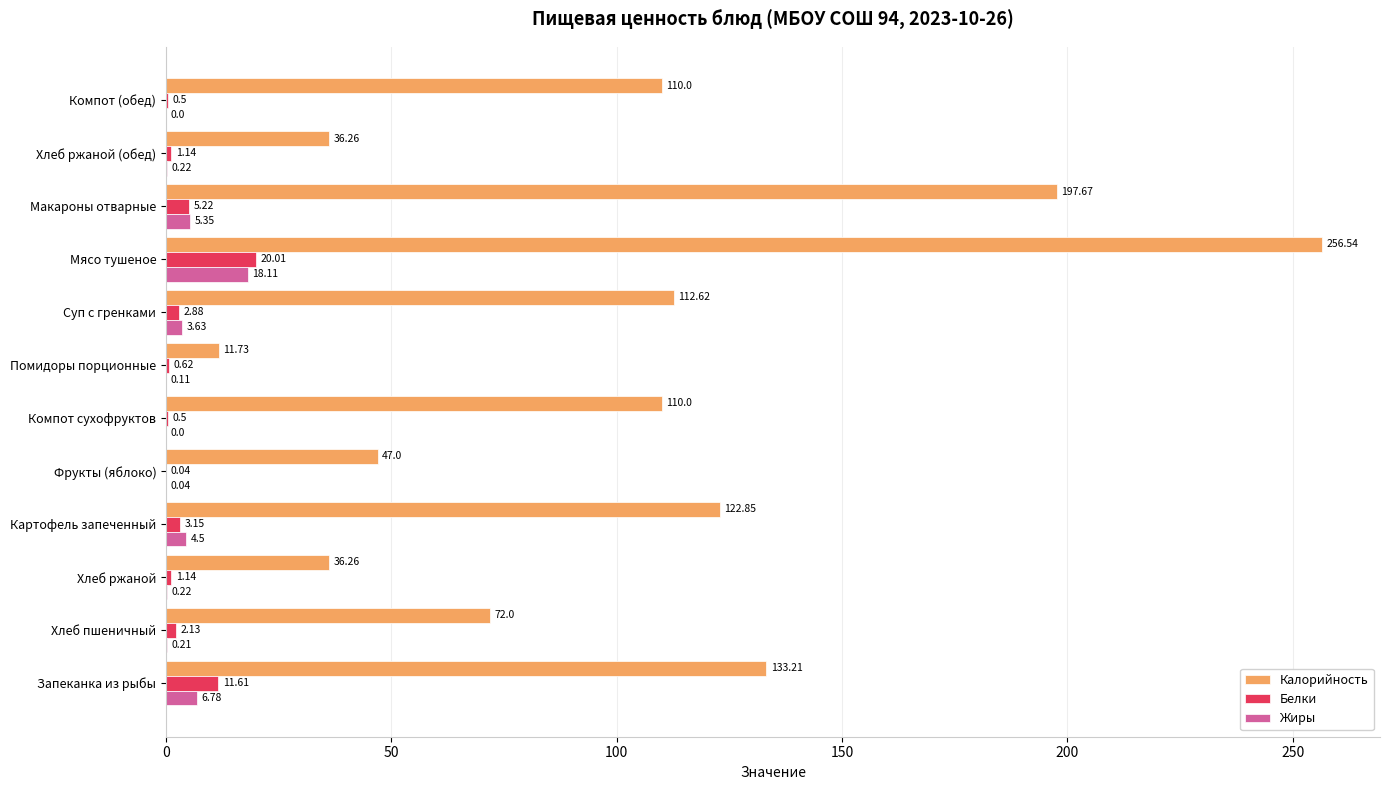

What is the total value across all series at Хлеб пшеничный?

74.3